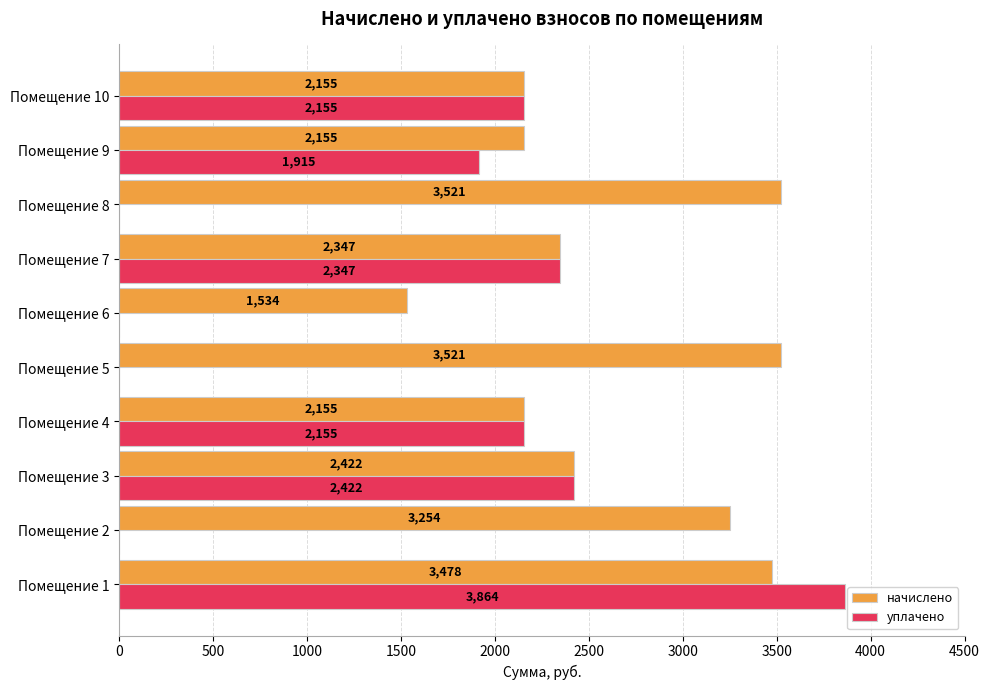

What is the maximum value for начислено?

3521.1